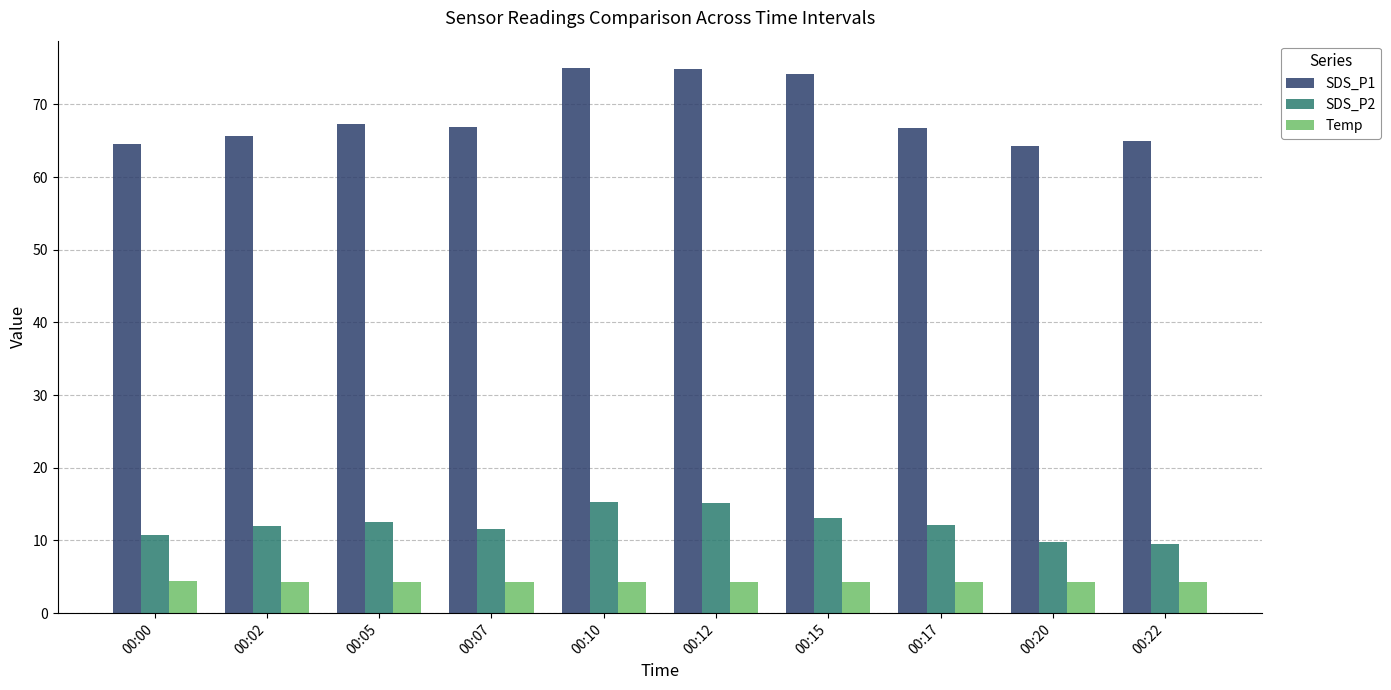

What is the sum of the SDS_P1 values at 00:07 and 00:20?

131.2